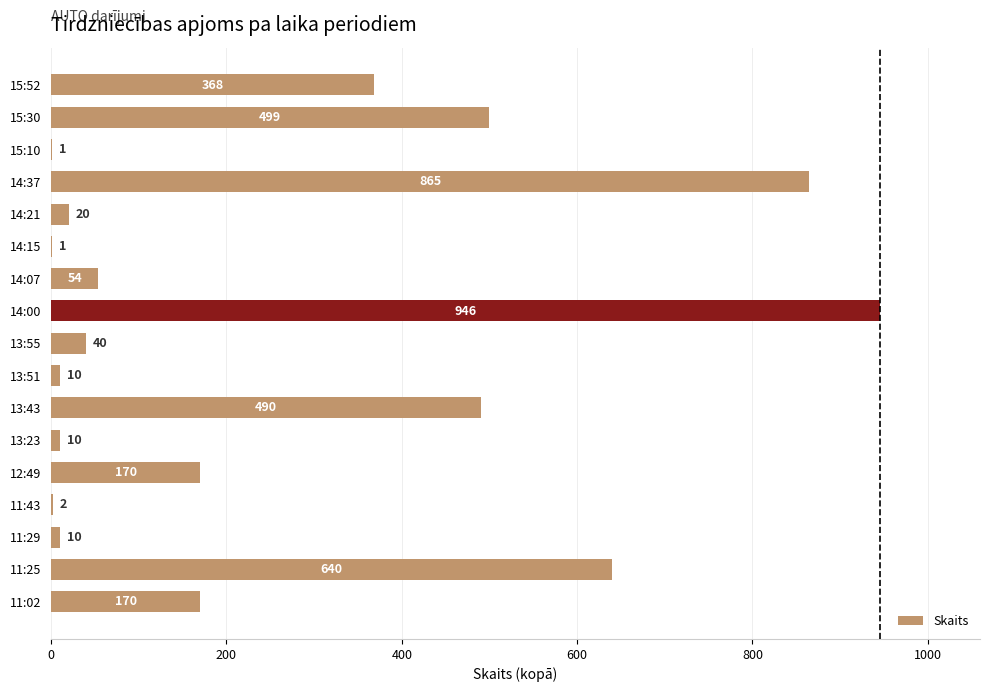

What is the sum of the values at 11:02 and 11:25?

810